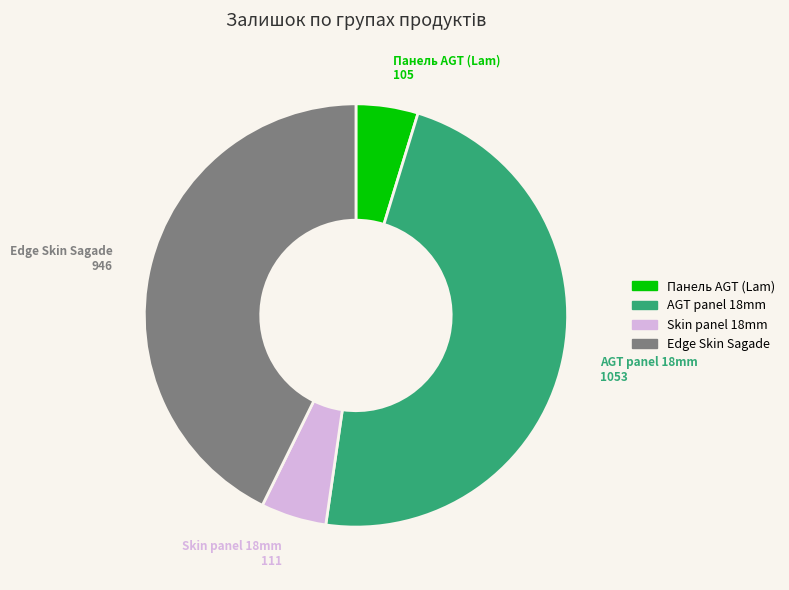

Does any single category account for the majority?

No